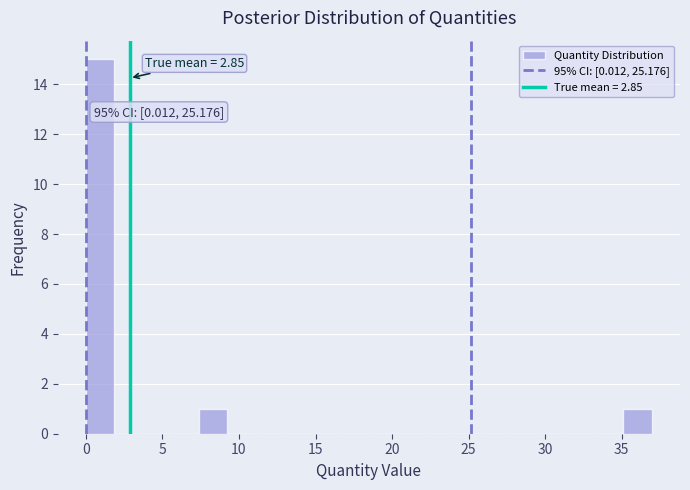

Around what value on the x-axis is the tallest bar? Give the approximate position of its centre, as read against the axis.

1.0